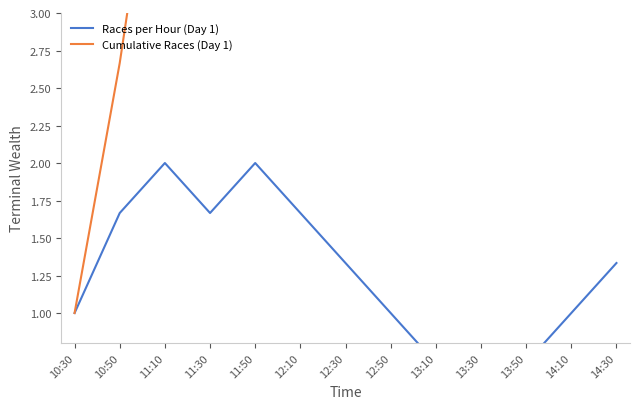

How many values in the Races per Hour (Day 1) series exceed 1?

7